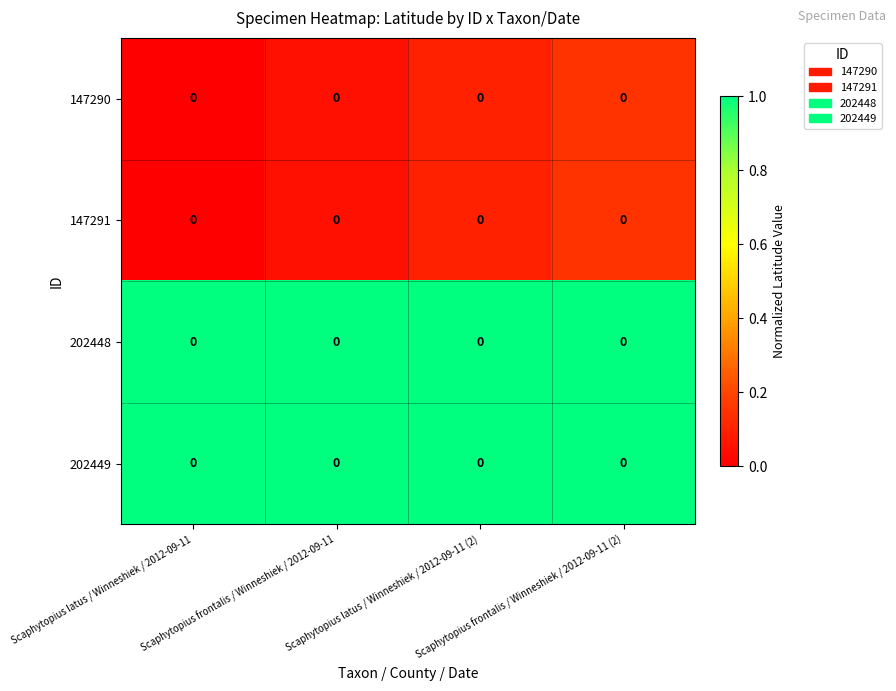

What is the sum of the 147290 values at Scaphytopius frontalis / Winneshiek / 2012-09-11 and Scaphytopius latus / Winneshiek / 2012-09-11?

0.1